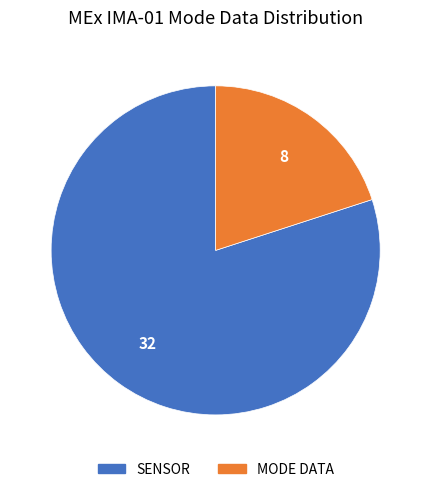

Count the number of slices in the pie.

2